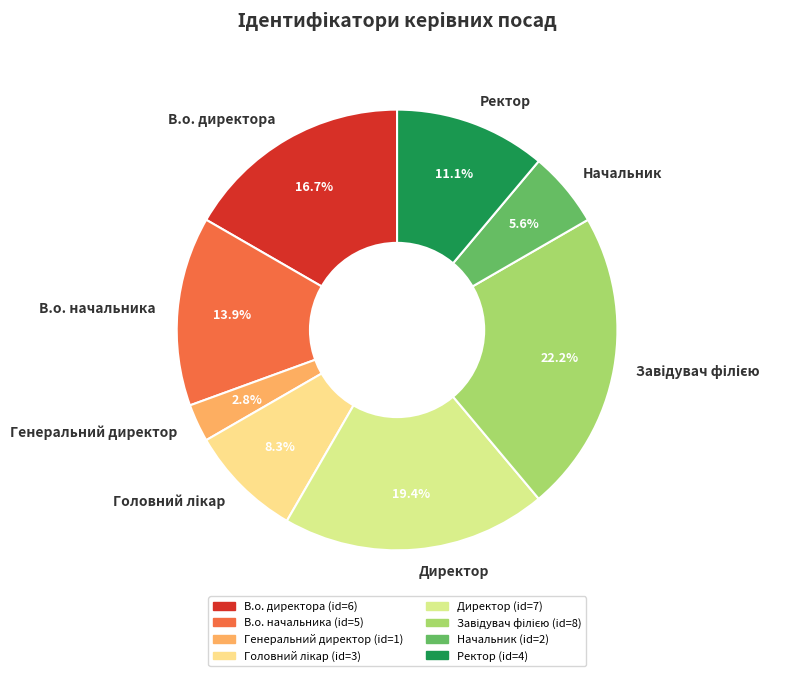

What percentage is the В.о. директора slice, to the nearest percent?

17%